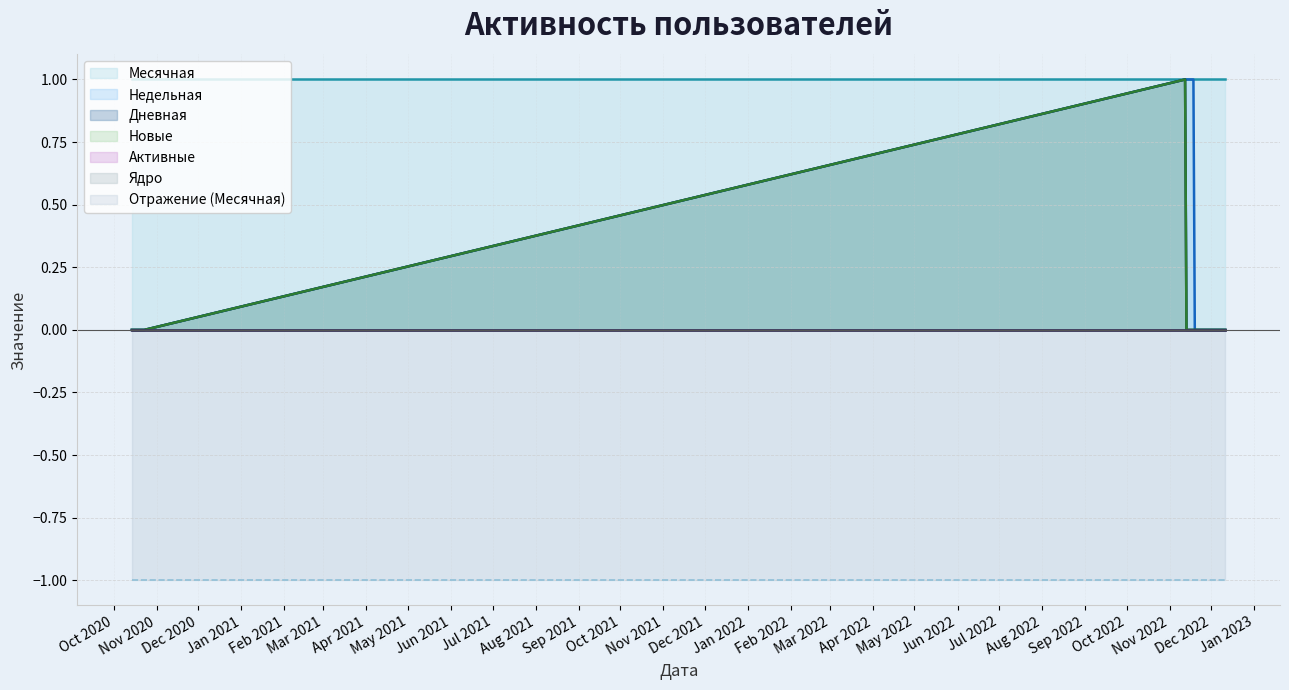

True or false: Новые and Недельная cross at least once.

False